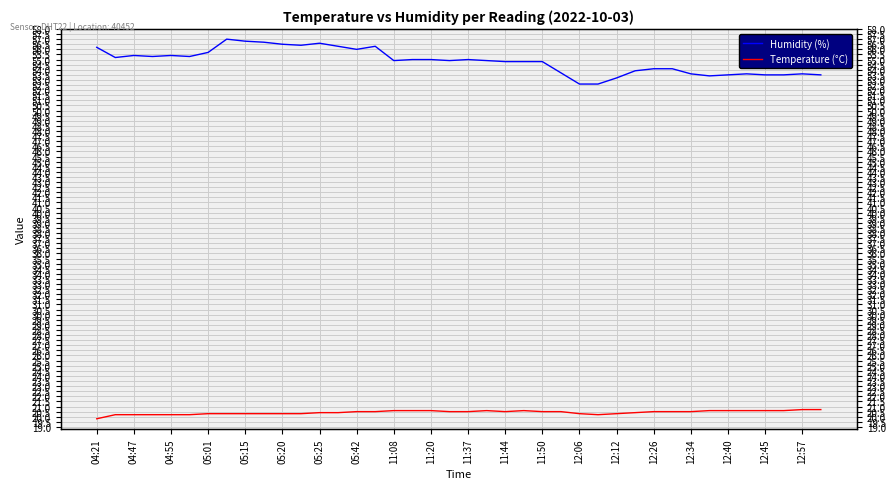

What is the average value of the Humidity (%) series?

54.8